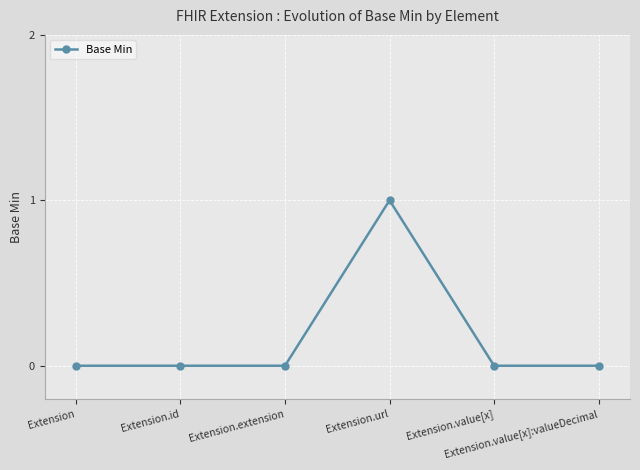

True or false: the data has more than 2 interior local peaks.

False